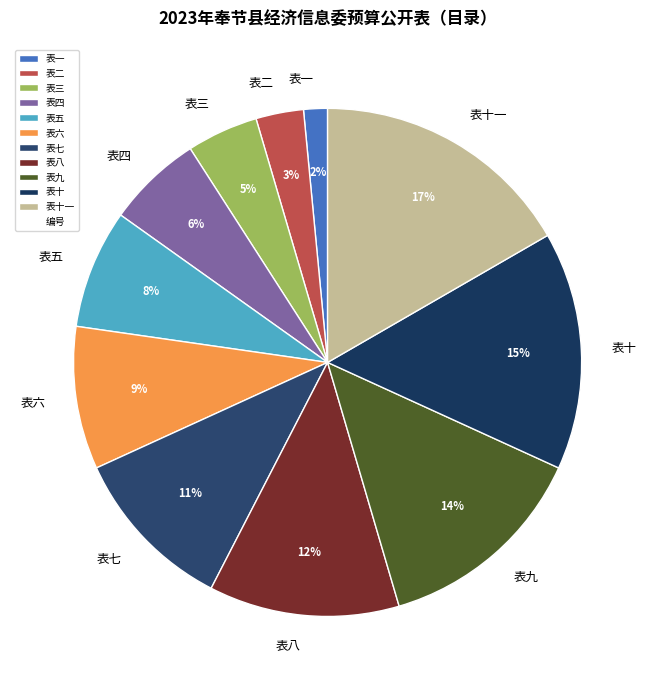

What is the largest slice in the pie chart?

表十一